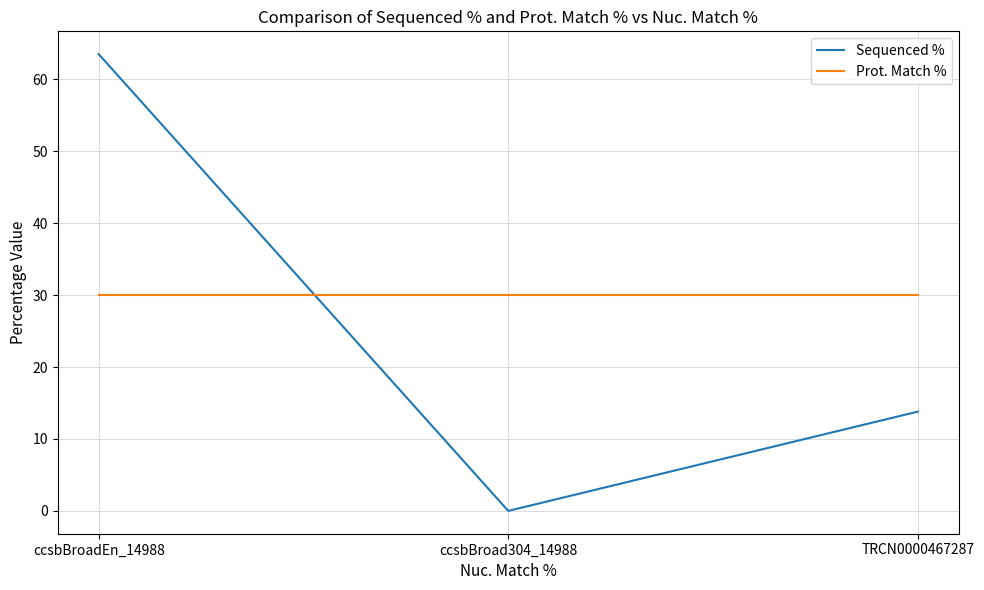

Rank the series by their maximum value, from highest to lowest.

Sequenced %, Prot. Match %